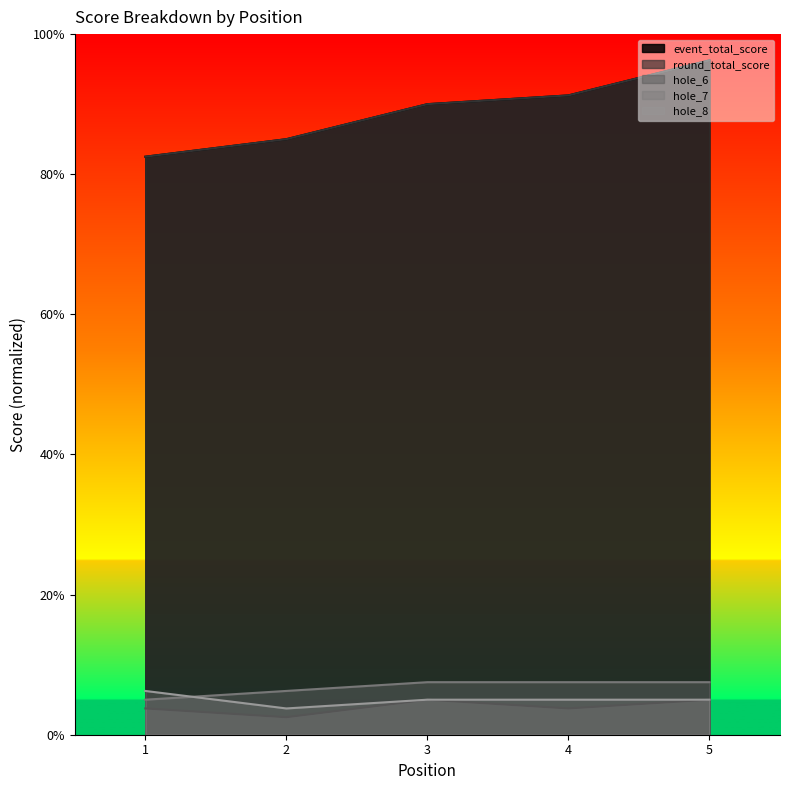

Between 3 and 5, which series saw the biggest shift?

event_total_score